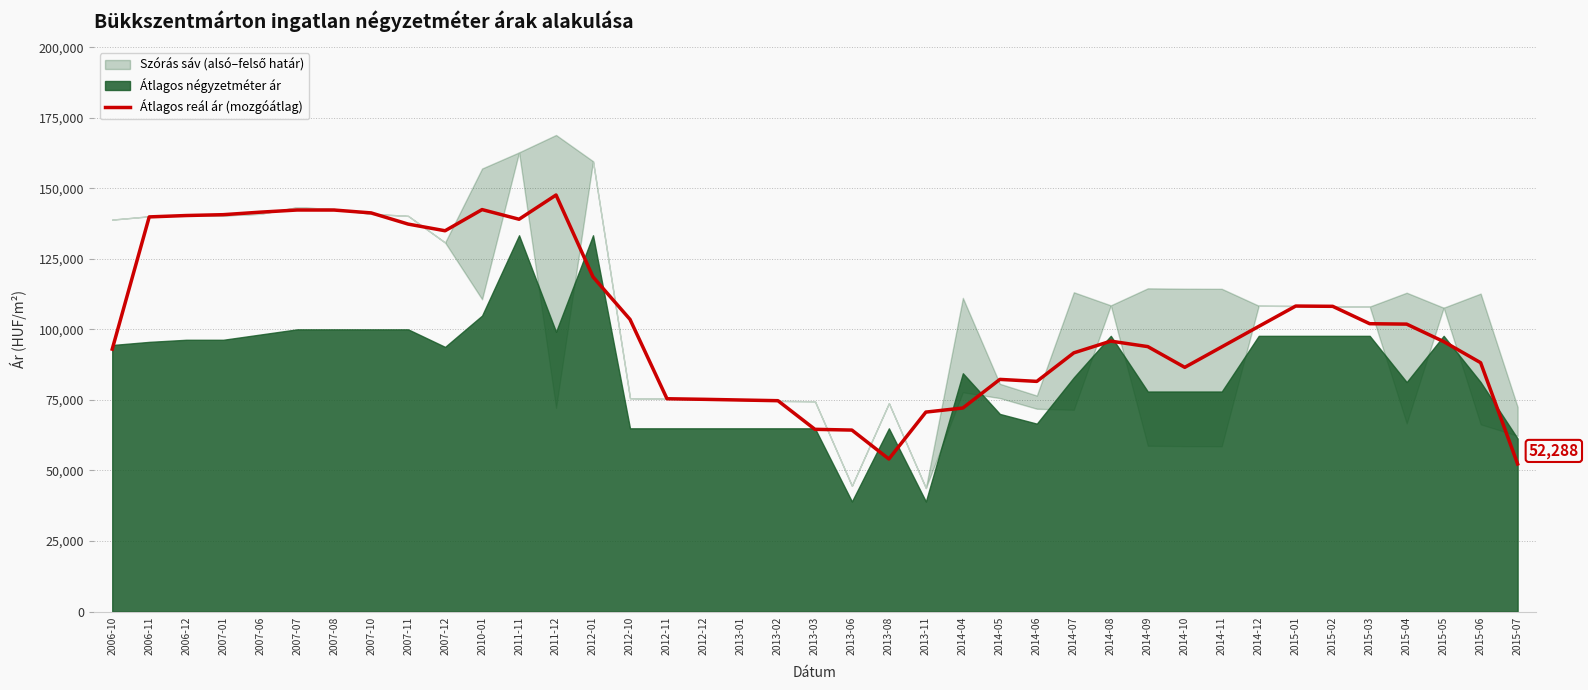

The chart shows a value of 81557.0 at 2014-06. True or false?

True